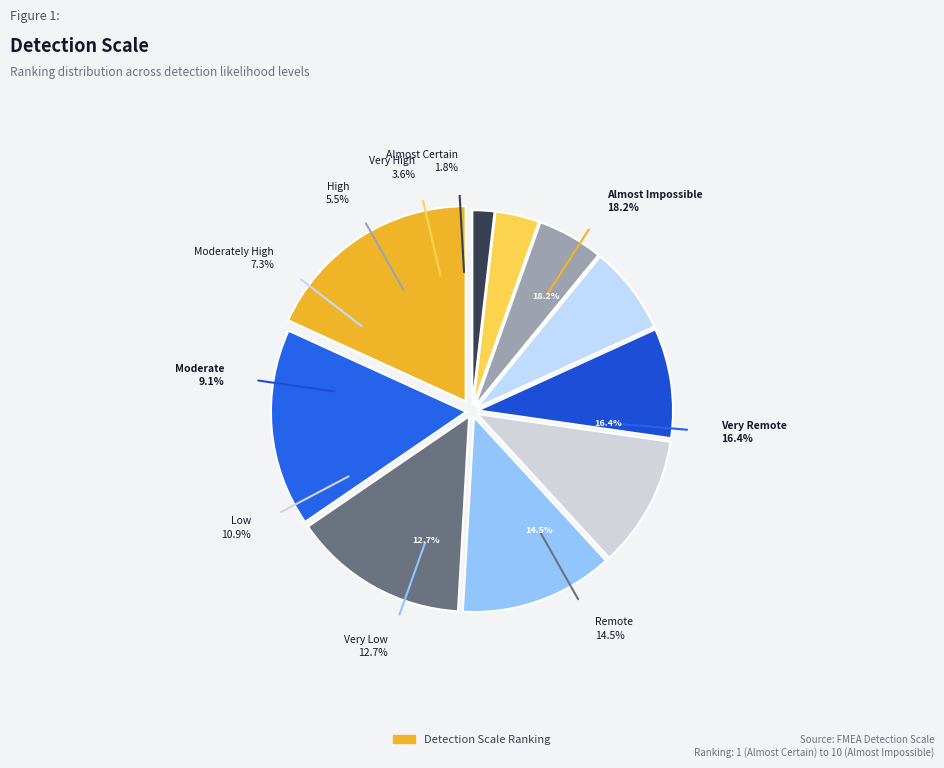

Is Remote the majority of the pie?

No